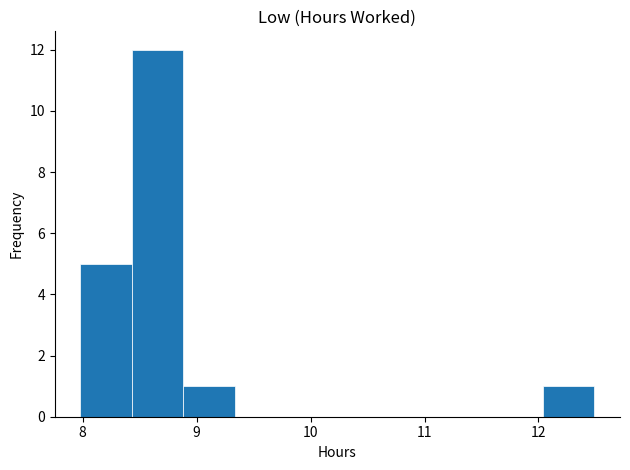

Reading left to right, transcribe this chart: for each bar, give the range it covers on the x-axis and its height. Neither the bar edges nor the heights are printed on the chart, so give them approximately, as read against the axes.

8.0 to 8.4: 5
8.4 to 8.9: 12
8.9 to 9.3: 1
9.3 to 9.8: 0
9.8 to 10.2: 0
10.2 to 10.7: 0
10.7 to 11.1: 0
11.1 to 11.6: 0
11.6 to 12.0: 0
12.0 to 12.5: 1